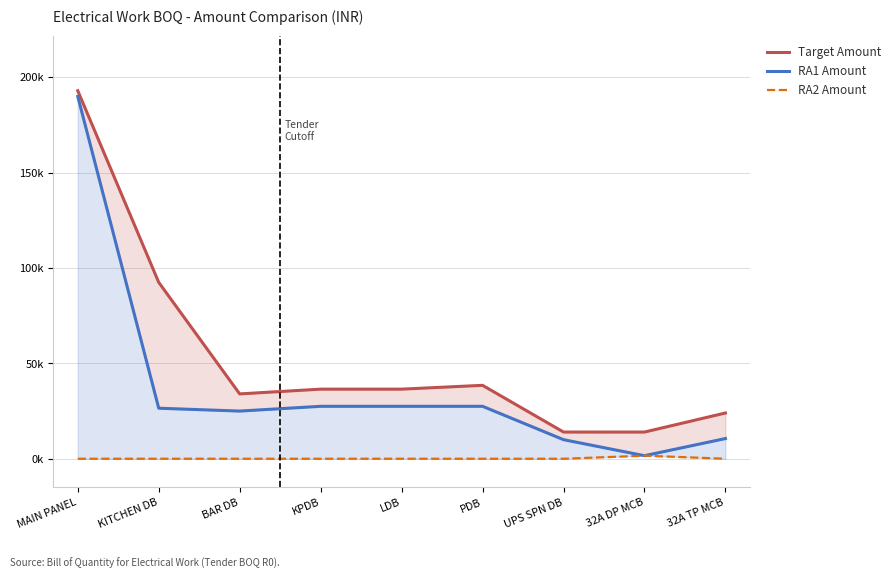

The value of Target Amount at PDB is 38500. True or false?

True